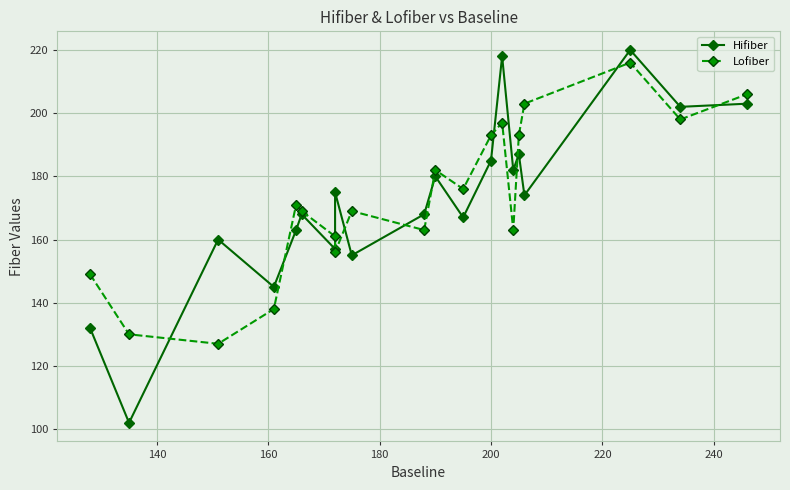

Is this an area chart (filled region under the line)?

No